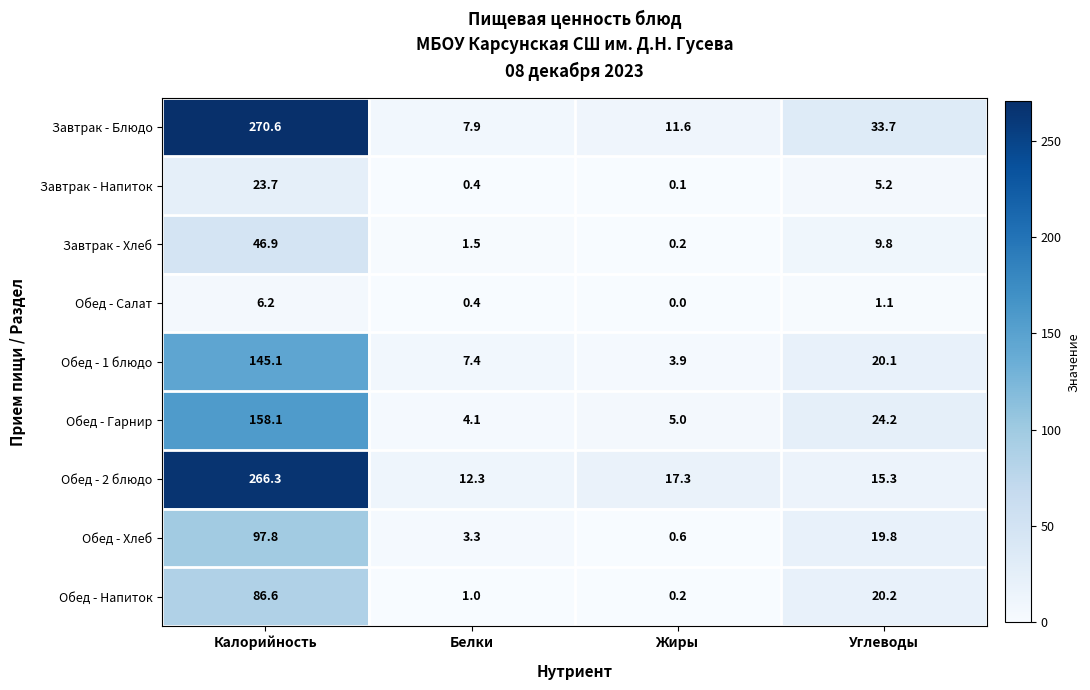

List the series in order of their peak value, lowest first.

Обед - Салат, Завтрак - Напиток, Завтрак - Хлеб, Обед - Напиток, Обед - Хлеб, Обед - 1 блюдо, Обед - Гарнир, Обед - 2 блюдо, Завтрак - Блюдо